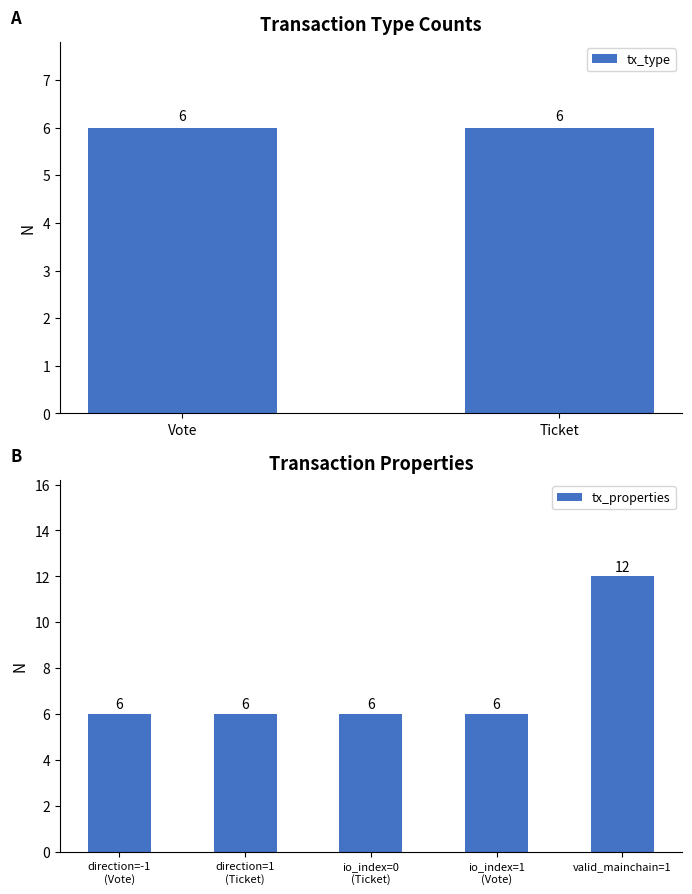

Count the tx_properties values in the range 6 to 7.

4